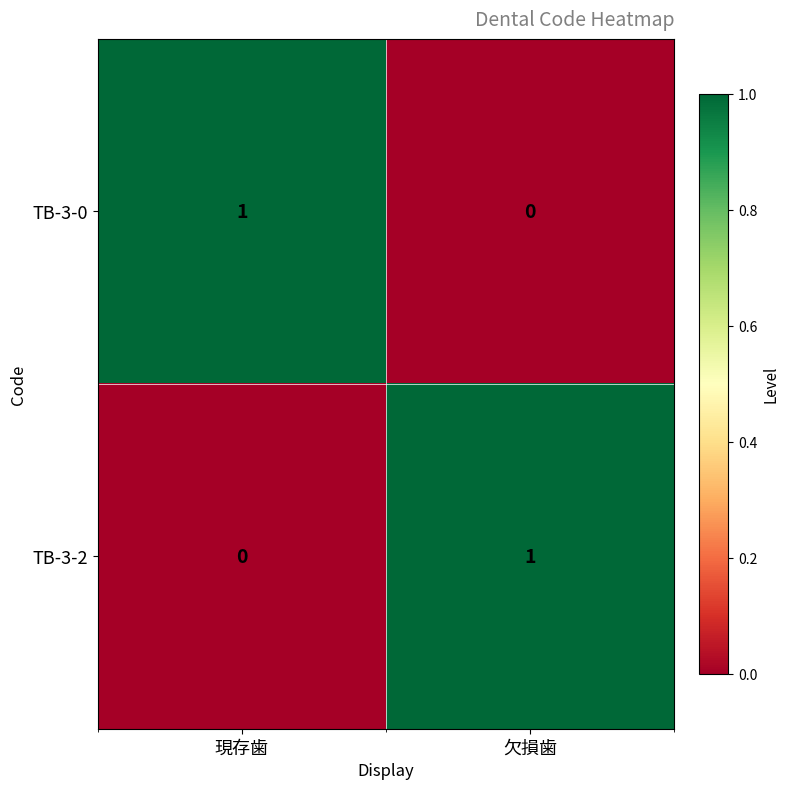

The TB-3-2 series shows -1 at 現存歯. True or false?

False